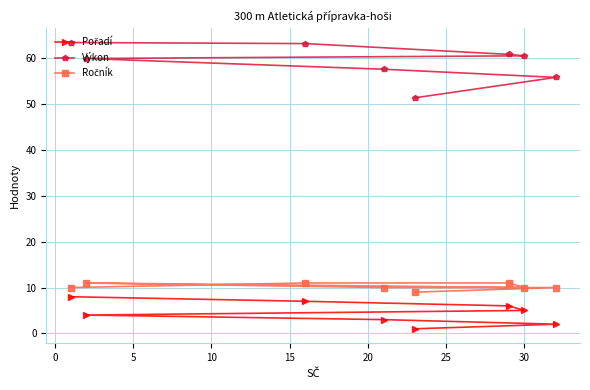

True or false: Výkon and Pořadí intersect in this chart.

False